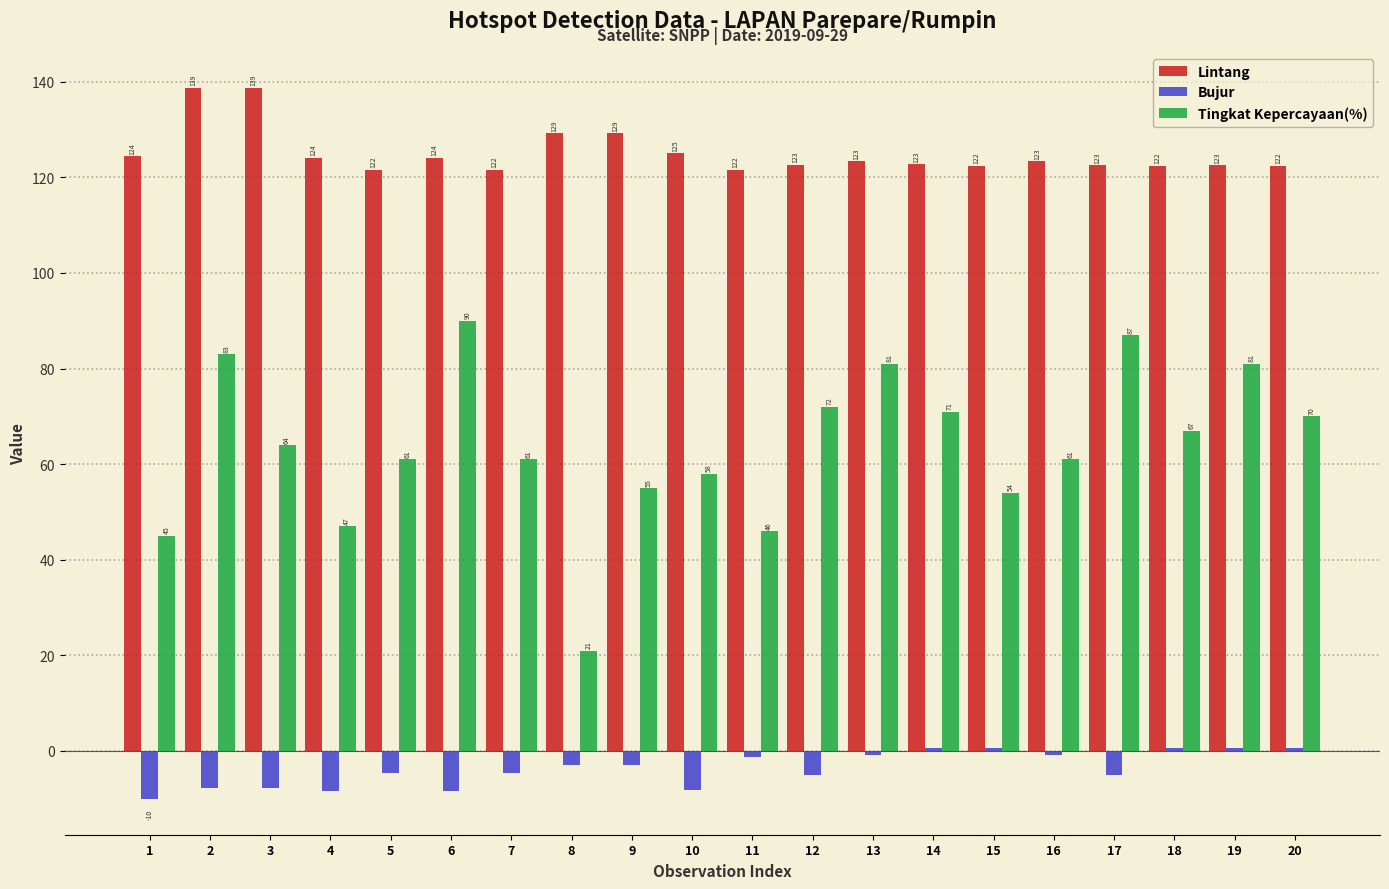

True or false: Lintang has a value of 190.9 at 6.

False